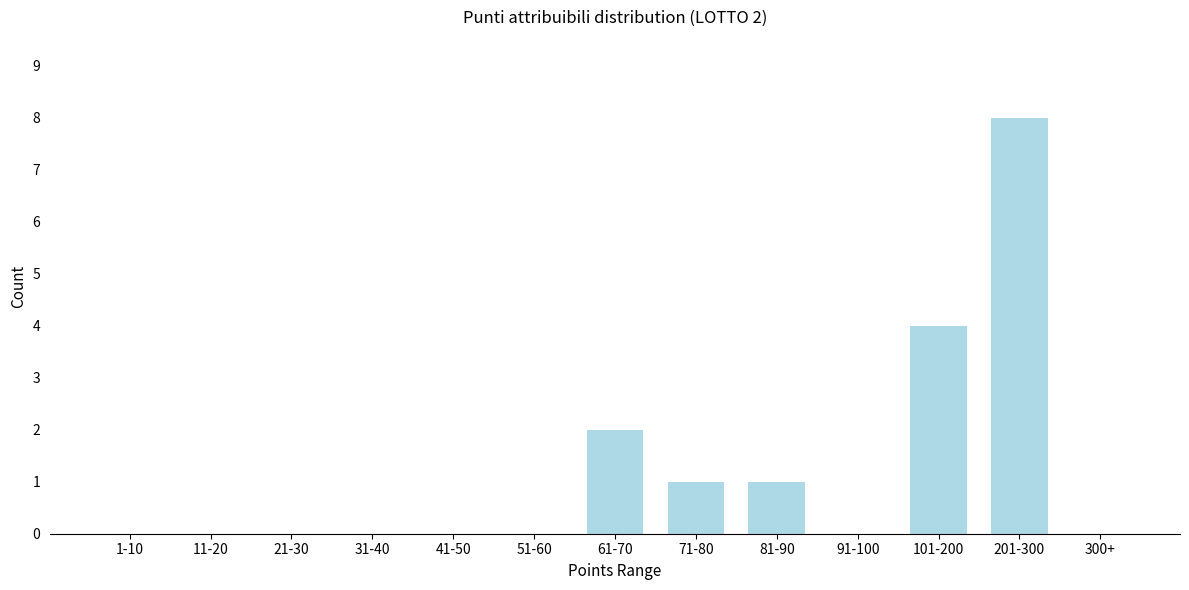

Reading right to left, list all the values displayed in this chart.

300+=0	201-300=8	101-200=4	91-100=0	81-90=1	71-80=1	61-70=2	51-60=0	41-50=0	31-40=0	21-30=0	11-20=0	1-10=0